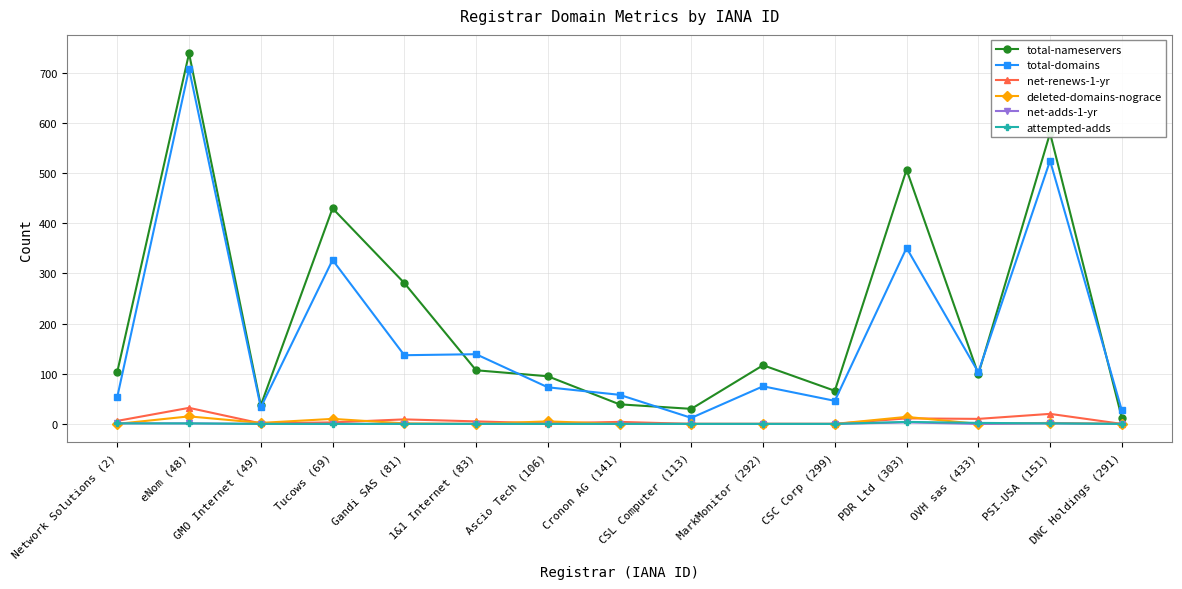

Which series has the largest range (max minus min)?

total-nameservers